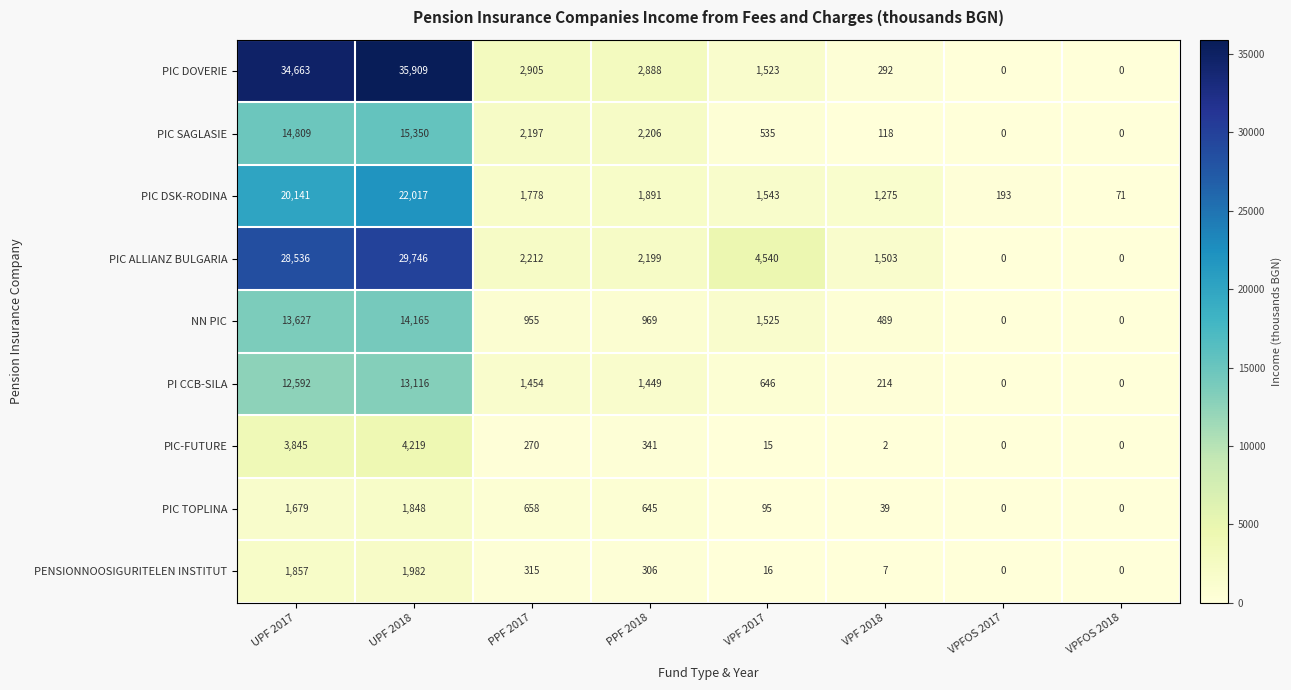

At how many categories does at least one series exceed 17463?

2